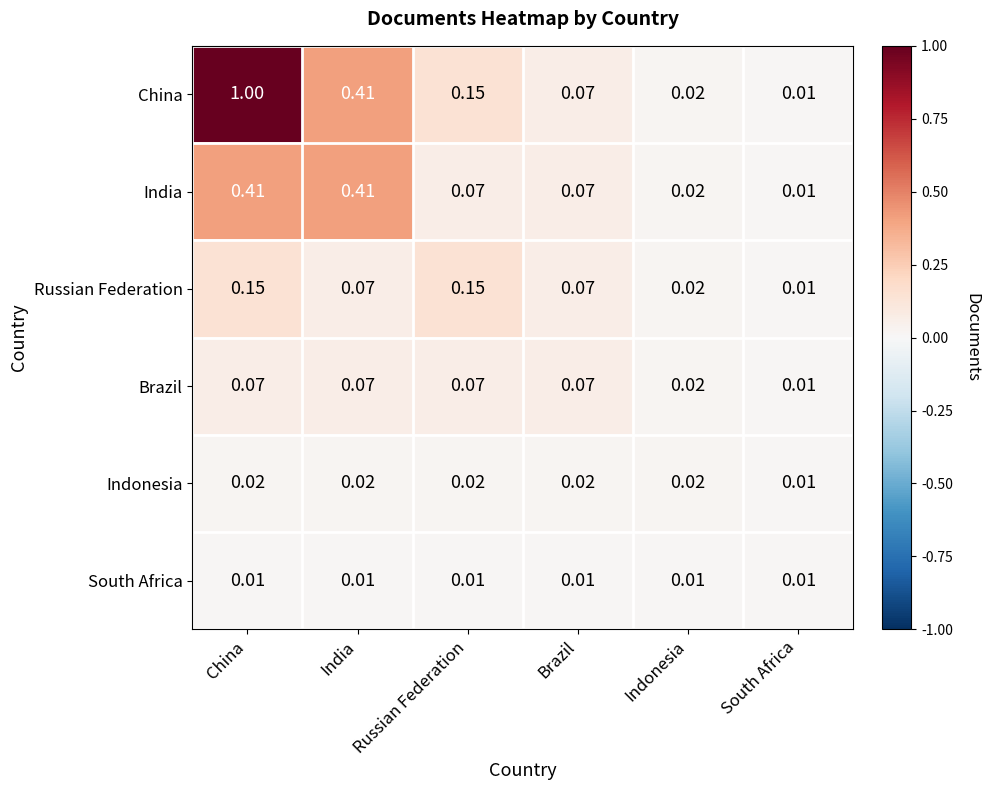

Which category has the lowest value in the Brazil series?

South Africa